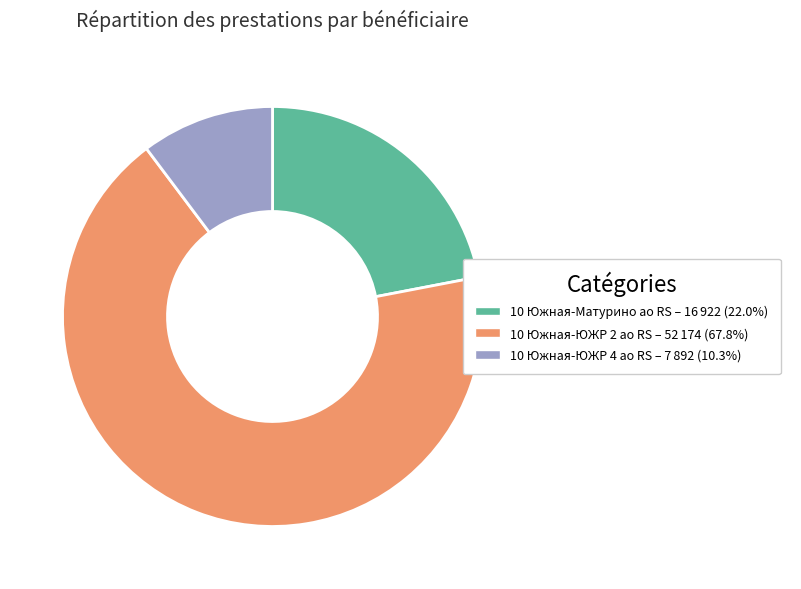

Approximately how many times larger is the value at 10 Южная-ЮЖР 4 ао RS – 7 892 (10.3%) compared to 10 Южная-Матурино ао RS – 16 922 (22.0%)?

0.5